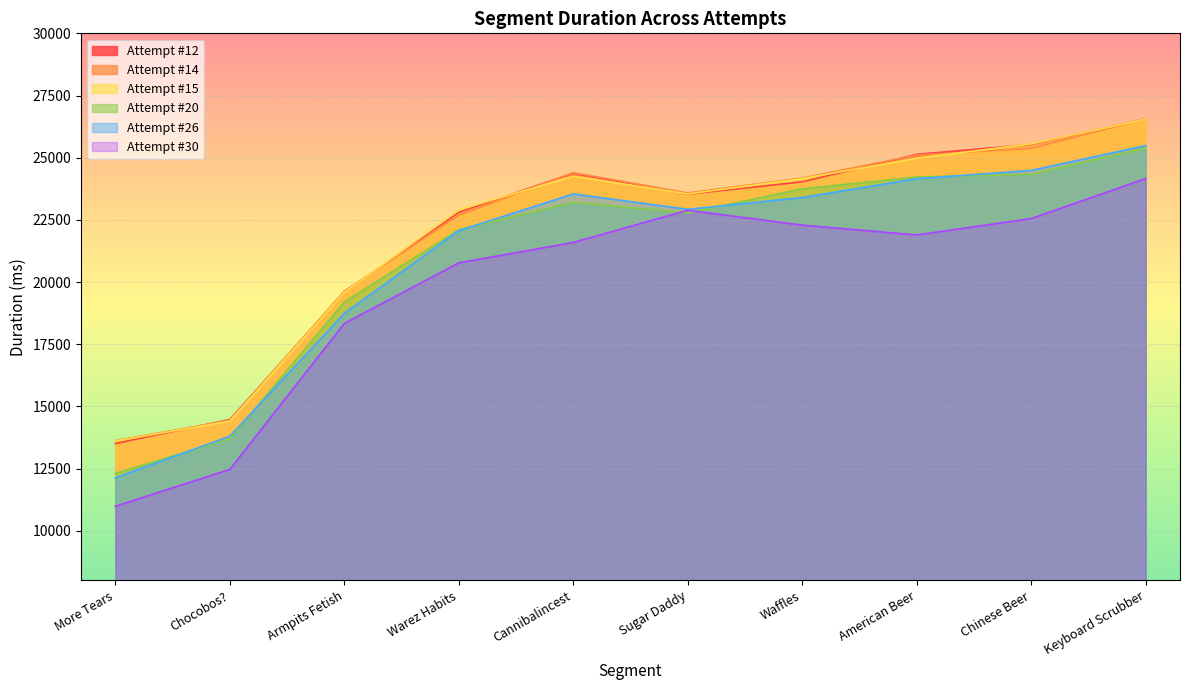

Is the value of Attempt #30 at Armpits Fetish greater than the value of Attempt #15 at Keyboard Scrubber?

No